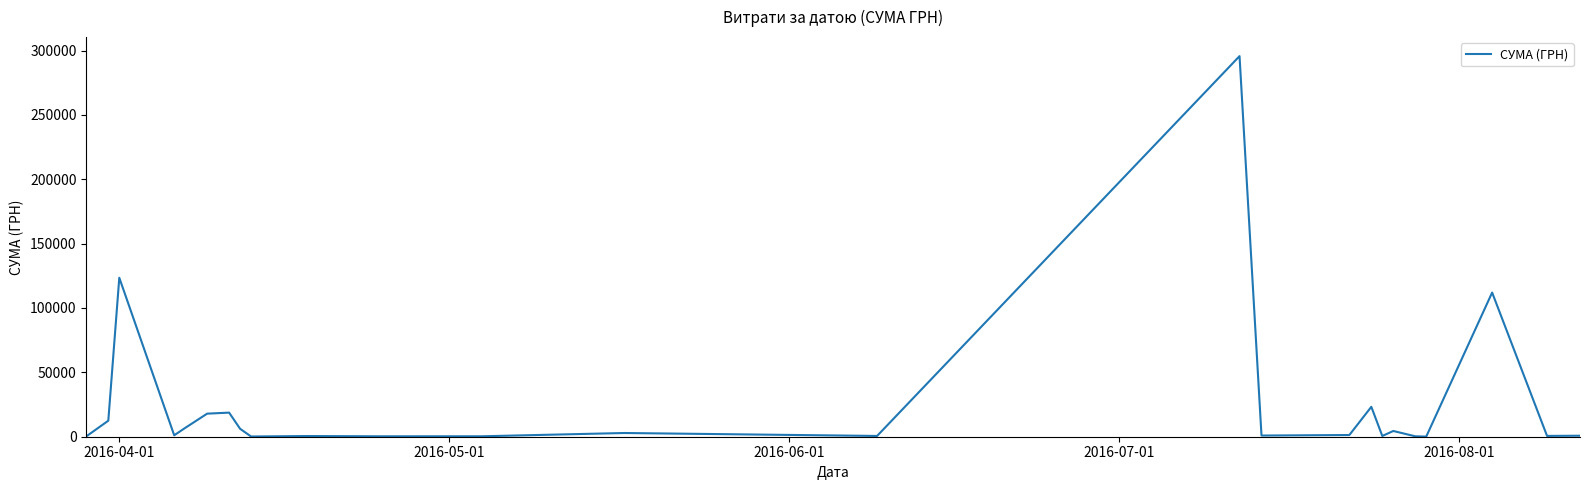

What is the difference between the maximum and second lowest values?

295464.7